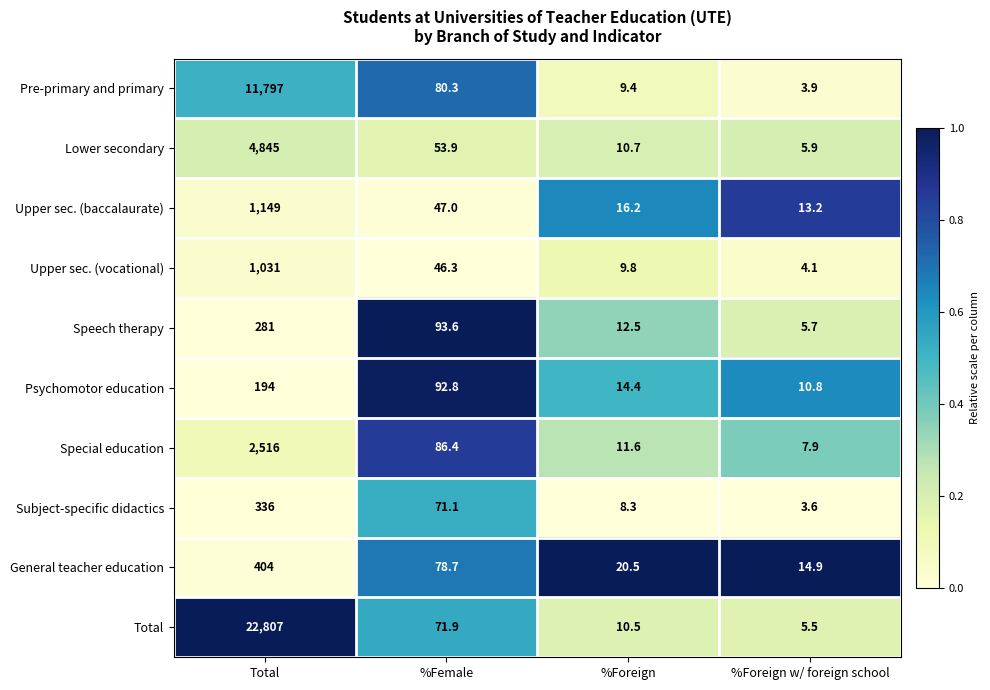

Read the Total value at %Female.

71.9